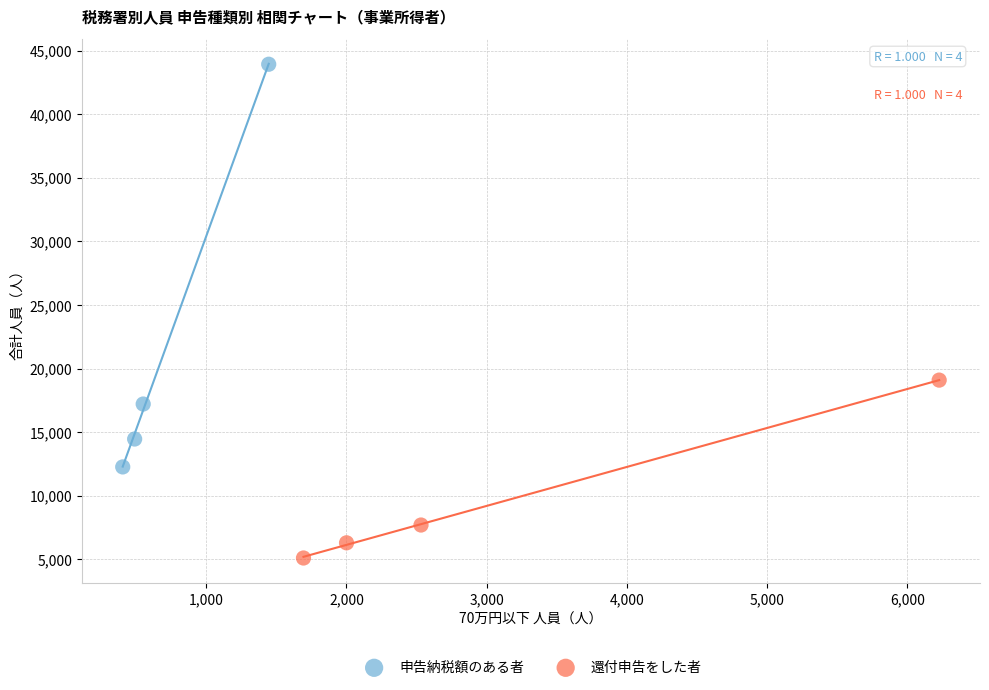

Which series contains the lowest Y value?

還付申告をした者